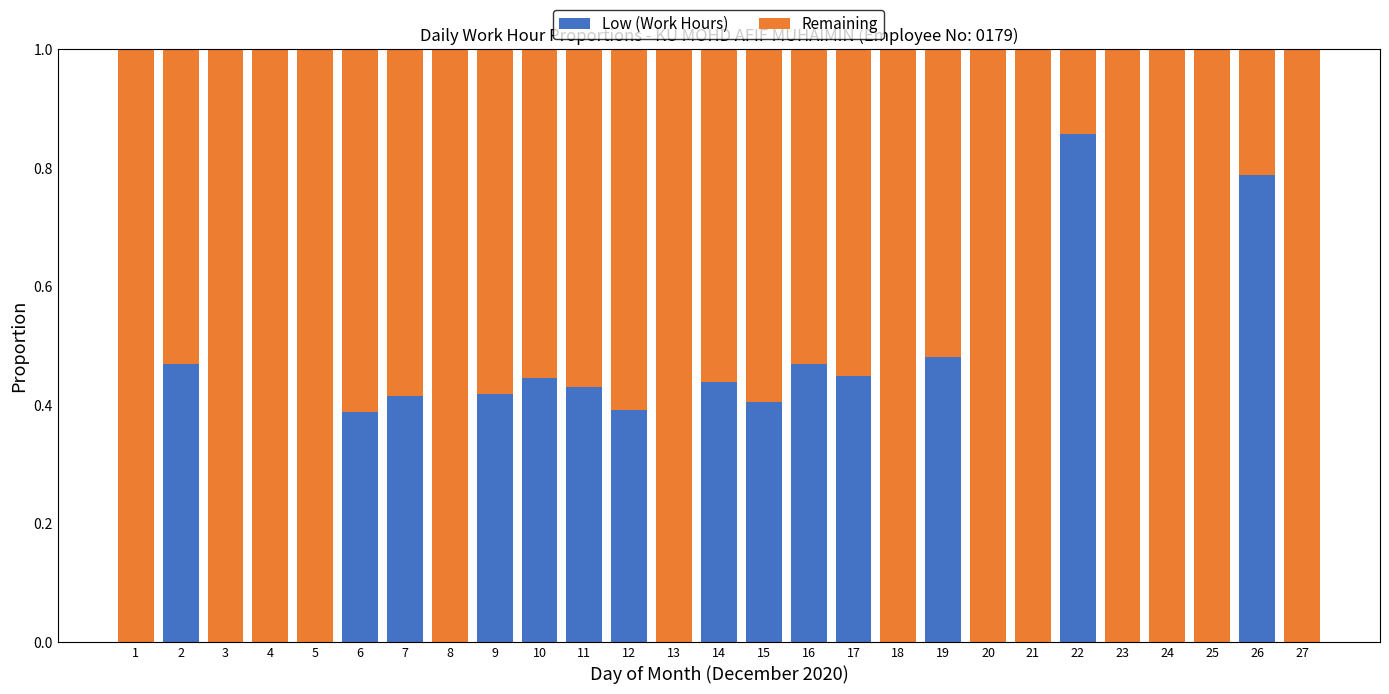

The Low (Work Hours) series shows 0.5 at 21. True or false?

False